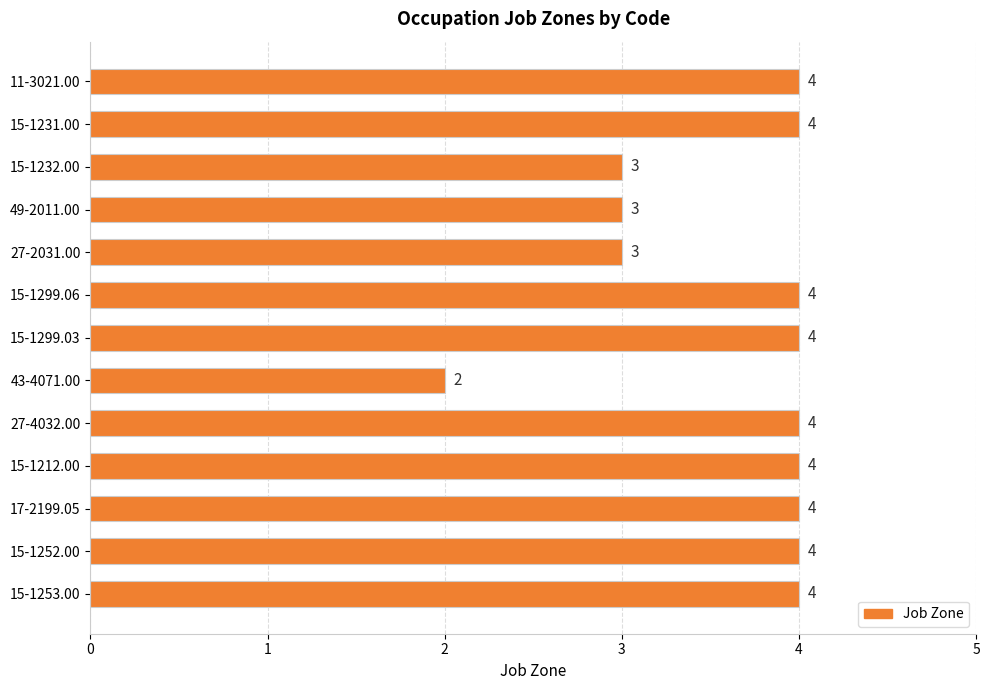

Reading bottom to top, what are all the values shown in this chart?

15-1253.00=4	15-1252.00=4	17-2199.05=4	15-1212.00=4	27-4032.00=4	43-4071.00=2	15-1299.03=4	15-1299.06=4	27-2031.00=3	49-2011.00=3	15-1232.00=3	15-1231.00=4	11-3021.00=4